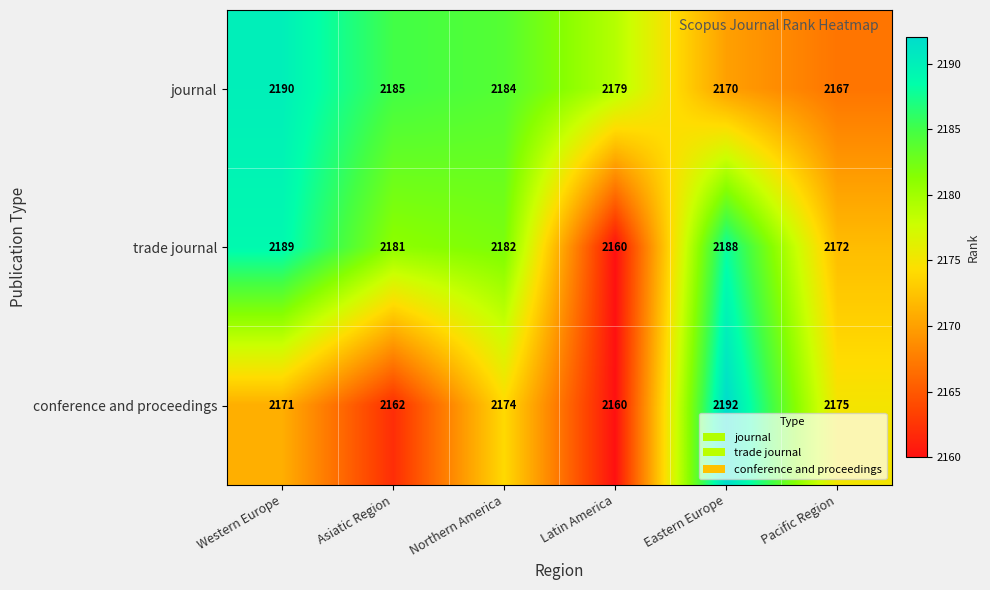

Reading right to left, list all the values displayed in this chart.

journal: 2167	2170	2179	2184	2185	2190
trade journal: 2172	2188	2160	2182	2181	2189
conference and proceedings: 2175	2192	2160	2174	2162	2171